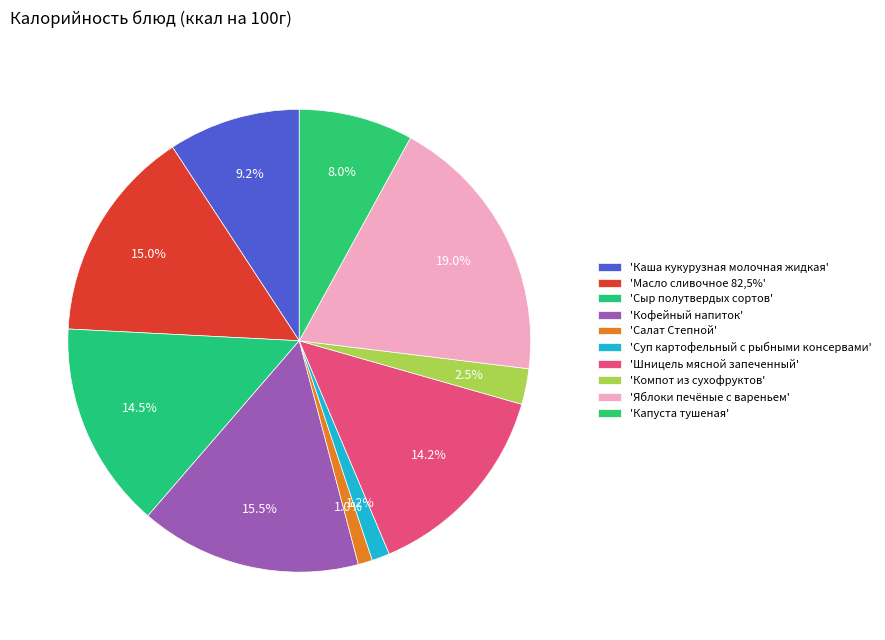

How many slices are in this pie chart?

10